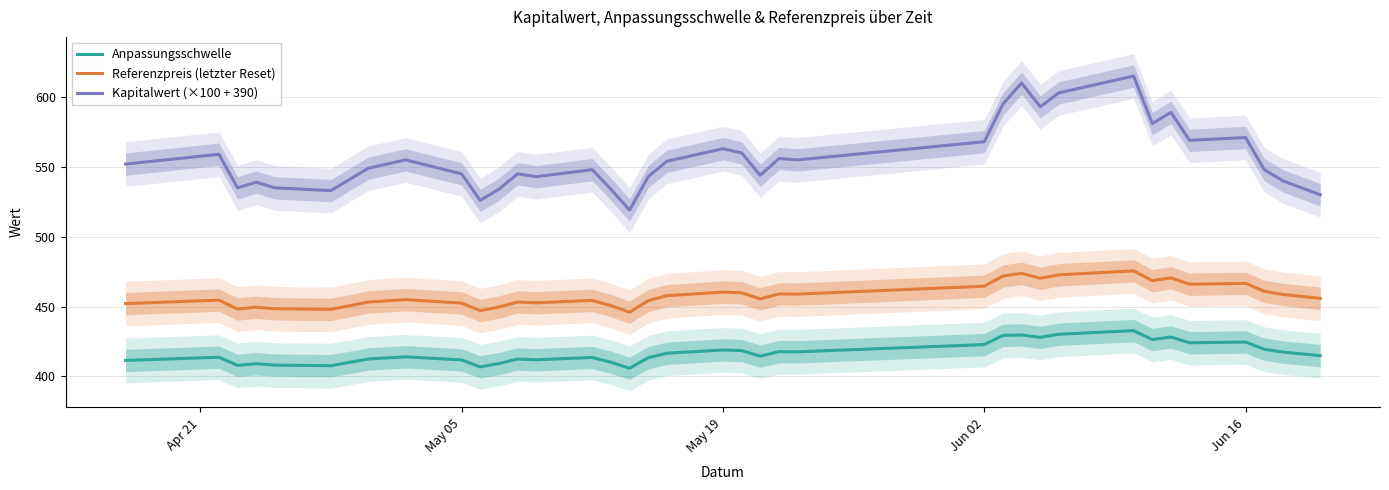

True or false: Referenzpreis (letzter Reset) and Kapitalwert (×100 + 390) cross at least once.

False